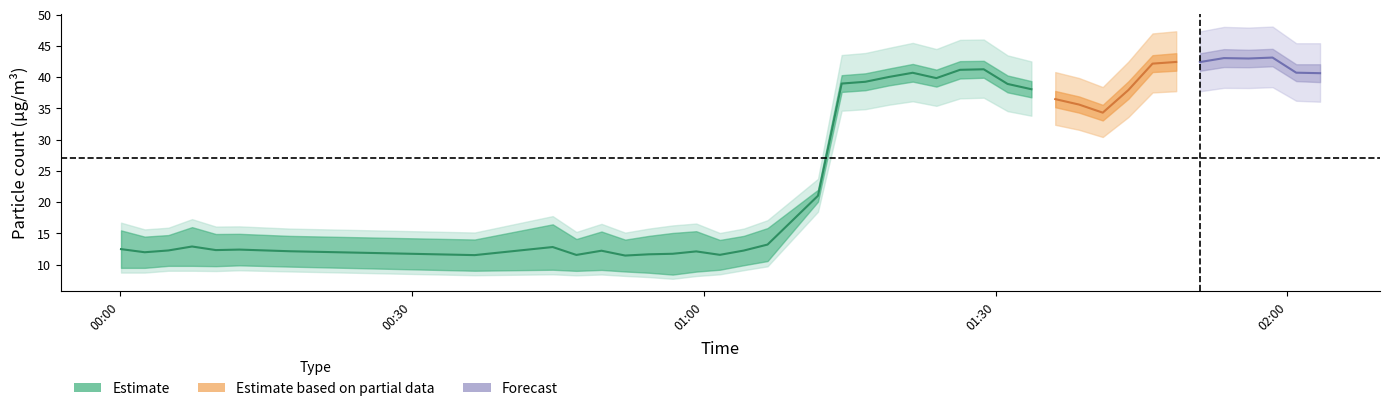

What is the smallest value displayed?

8.4